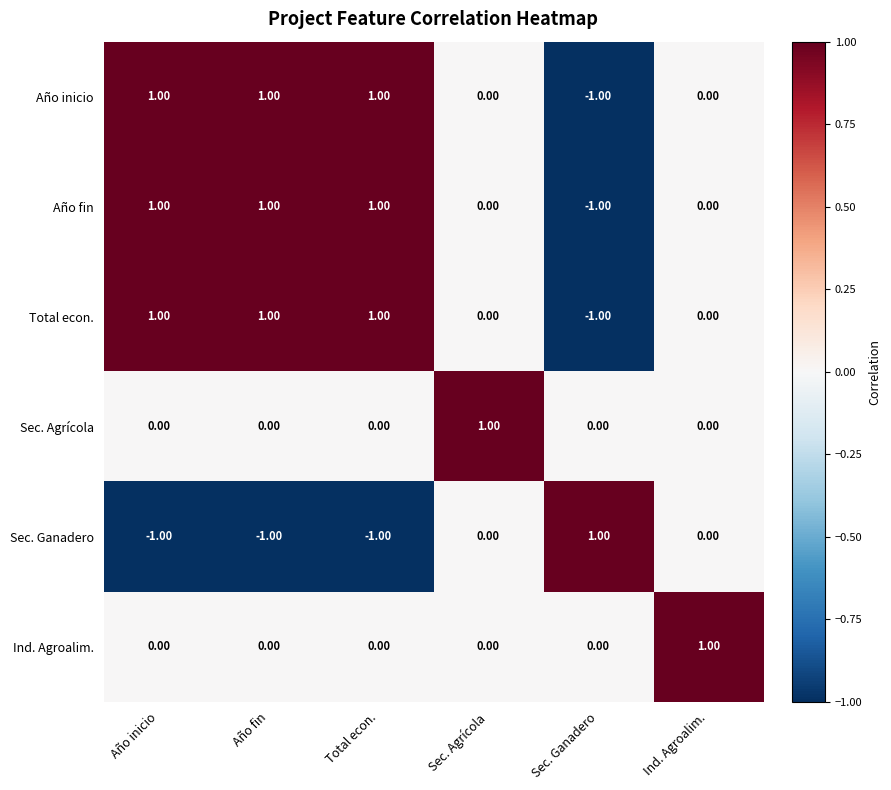

Is the value of Año fin at Sec. Agrícola greater than the value of Sec. Ganadero at Total econ.?

Yes